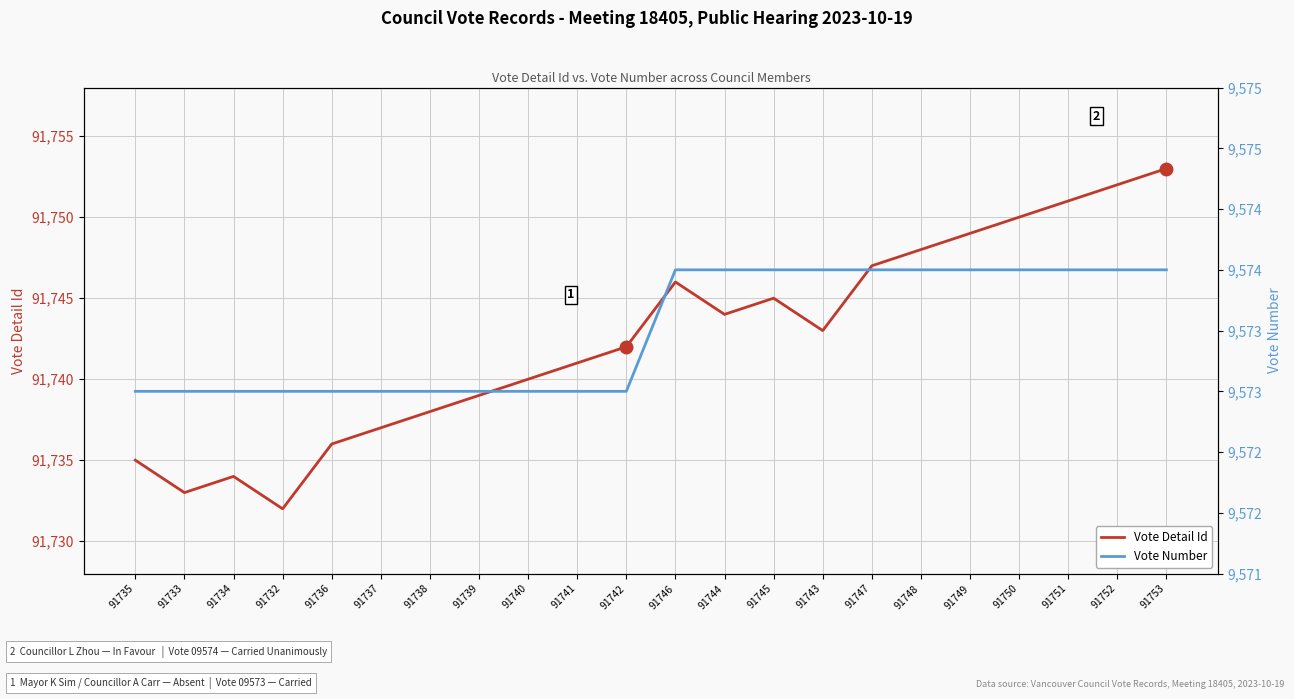

The value of Vote Detail Id at 91746 is 91746. True or false?

True